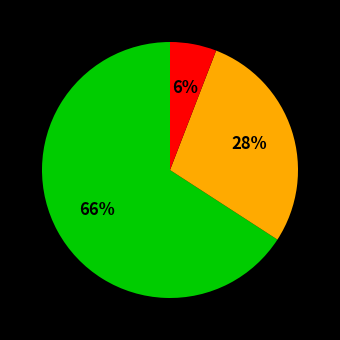

Is there any slice that represents more than half of the pie?

Yes